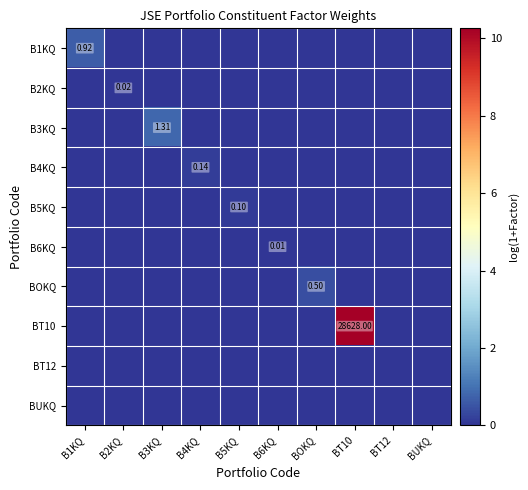

The value of B3KQ at B5KQ is -0.5. True or false?

False